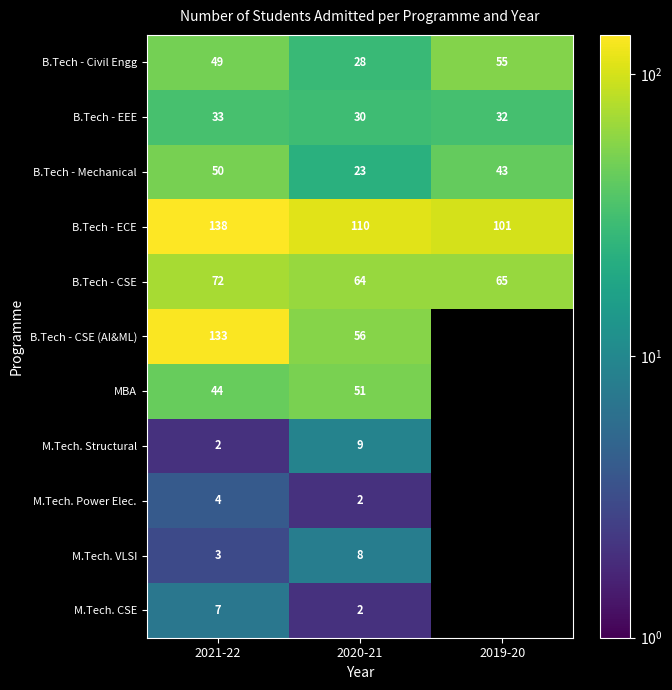

At which category is the sum across all series the highest?

2021-22